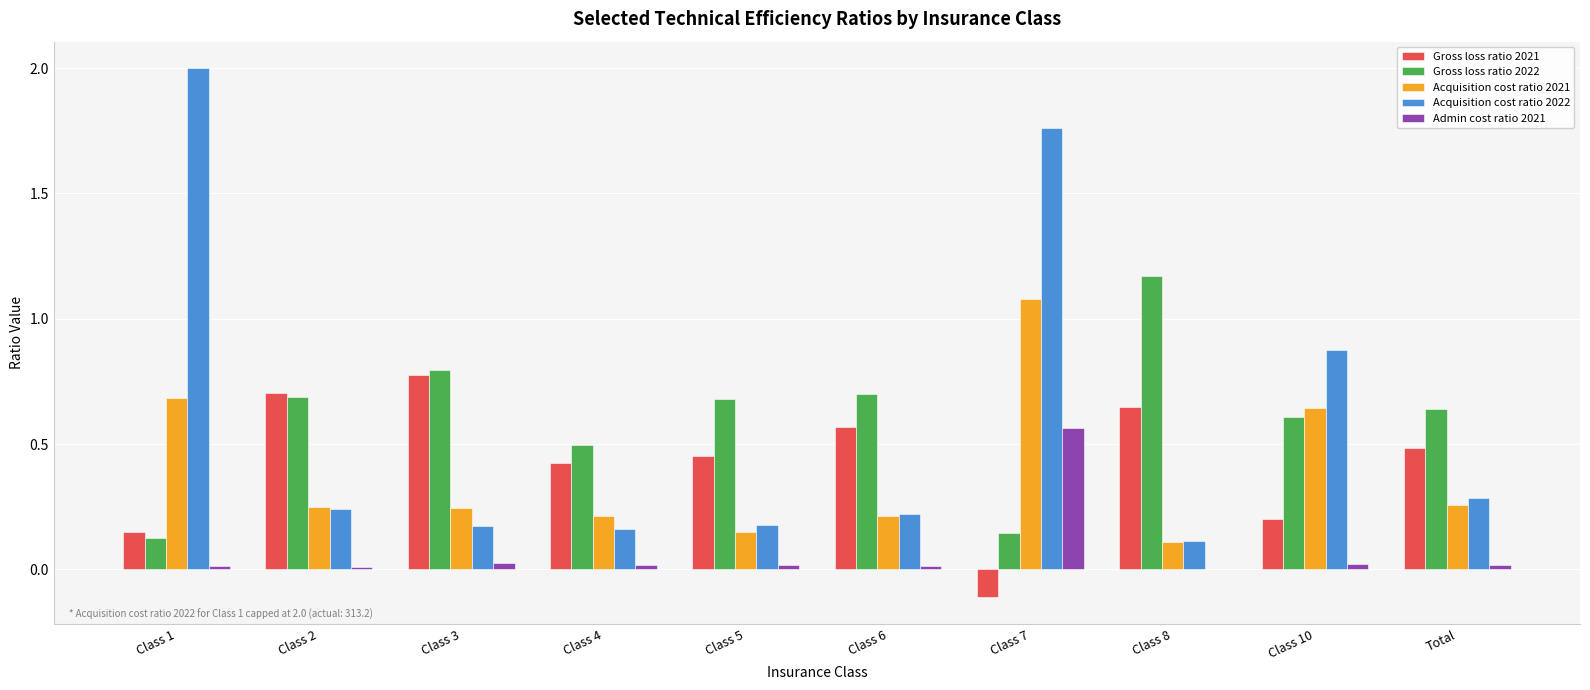

Is it true that Acquisition cost ratio 2021 equals 0.3 at Total?

True